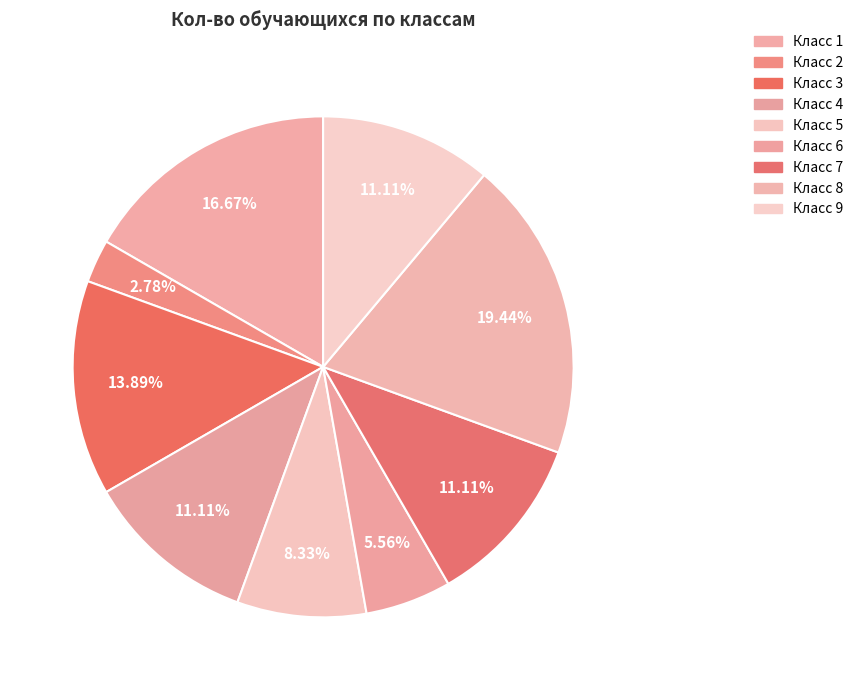

Is there any slice that represents more than half of the pie?

No